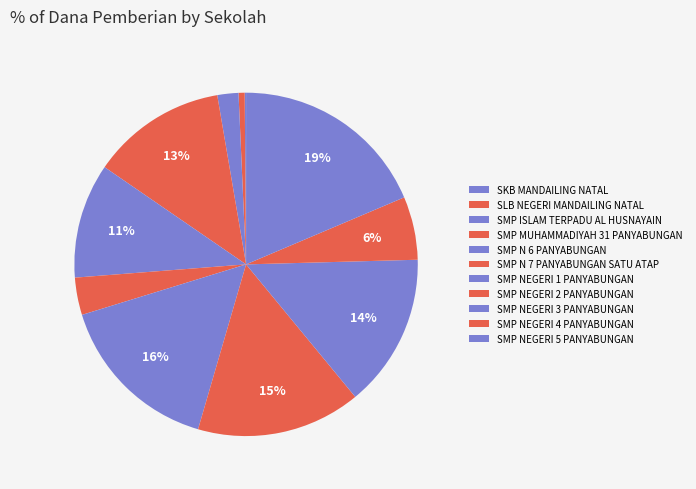

Is SMP ISLAM TERPADU AL HUSNAYAIN the majority of the pie?

No